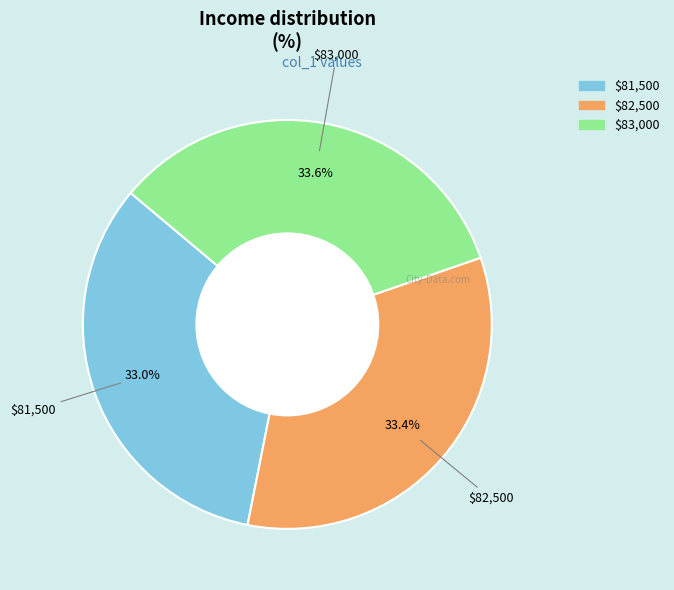

Is there a majority slice in this chart?

No